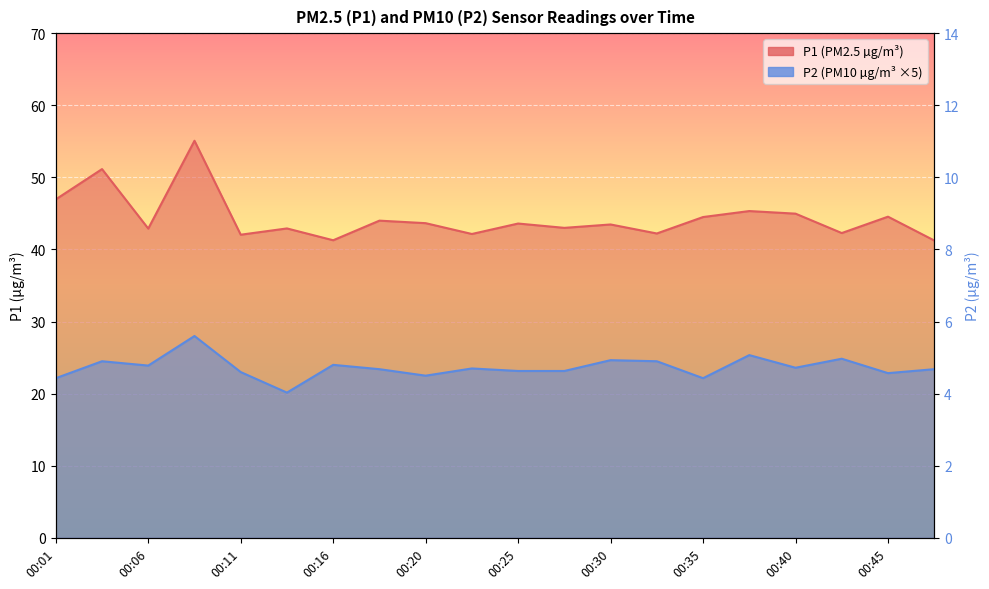

Reading right to left, transcribe all the data shown in this chart.

P1: 41.2	44.5	42.3	45.0	45.3	44.5	42.2	43.5	43.0	43.6	42.1	43.6	44.0	41.3	42.9	42.0	55.1	42.9	51.1	47.0
P2: 23.4	22.9	24.8	23.6	25.4	22.1	24.5	24.6	23.1	23.1	23.5	22.5	23.4	24.0	20.2	23.0	28.0	23.9	24.5	22.1